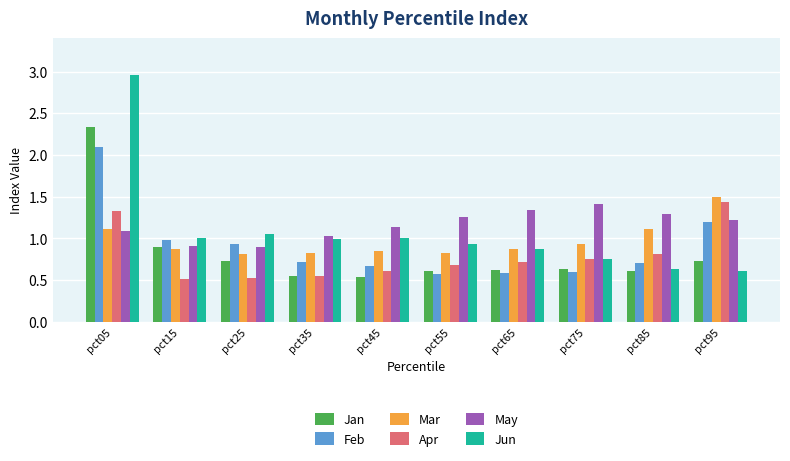

The Apr series shows 0.5 at pct15. True or false?

True